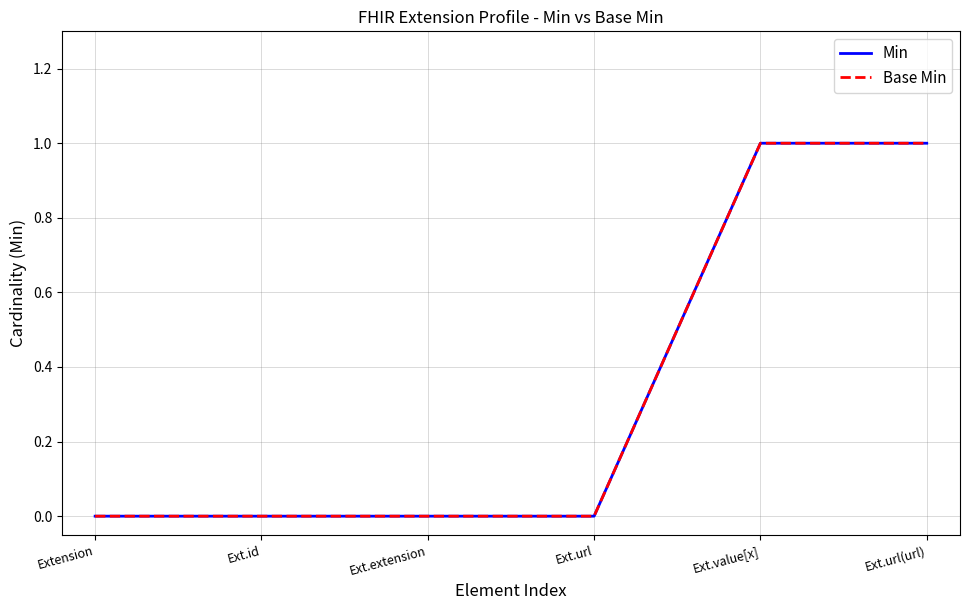

How many lines are shown in the chart?

2